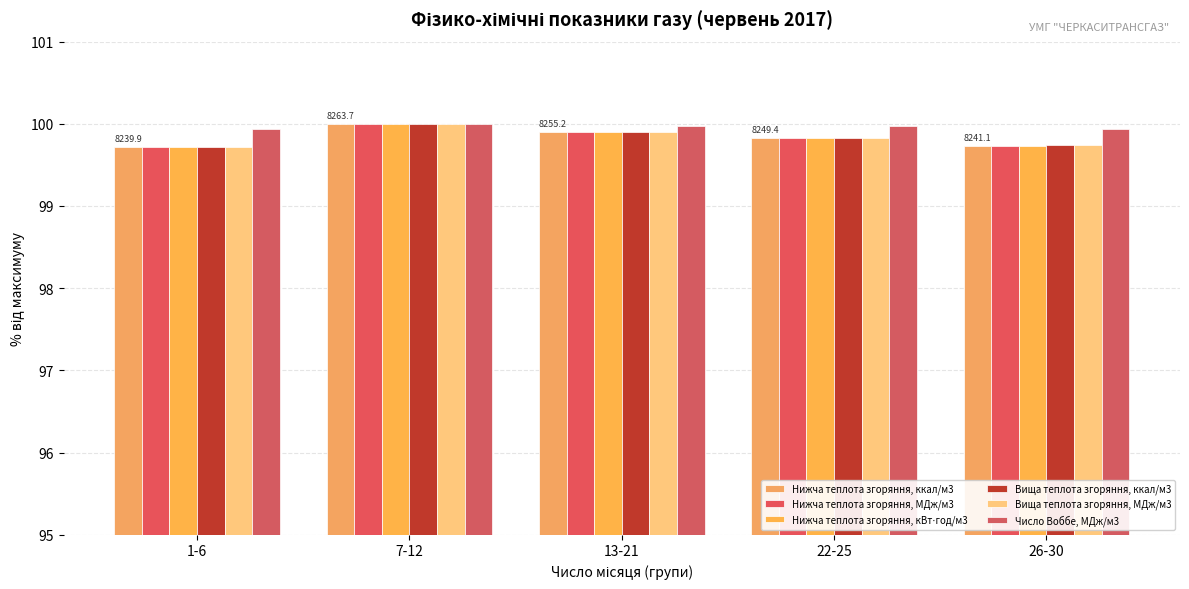

What is the sum of all Нижча теплота згоряння, кВт⋅год/м3 values?

499.2